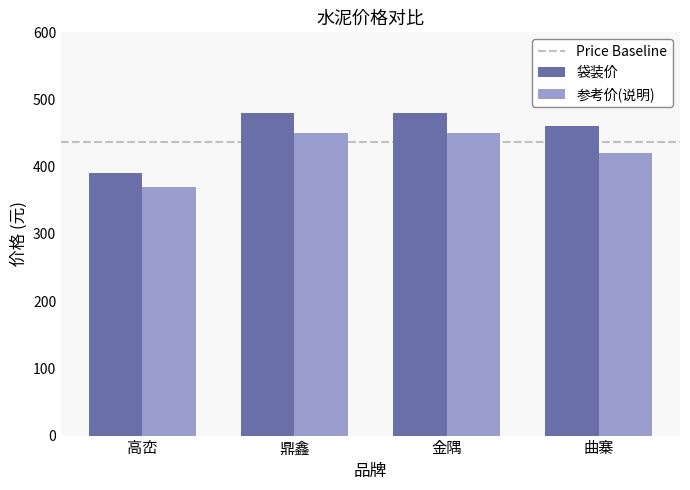

What is the sum of all 袋装价 values?

1810